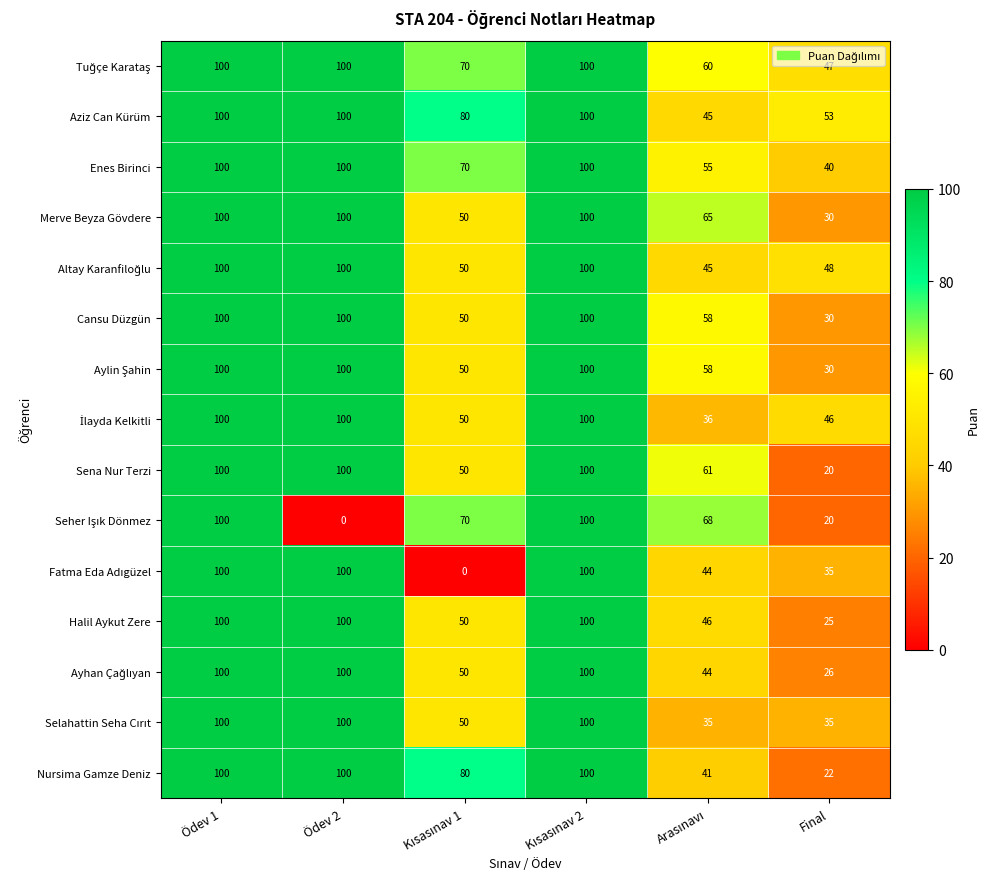

What is the difference between the maximum and minimum values in the Nursima Gamze Deniz series?

78